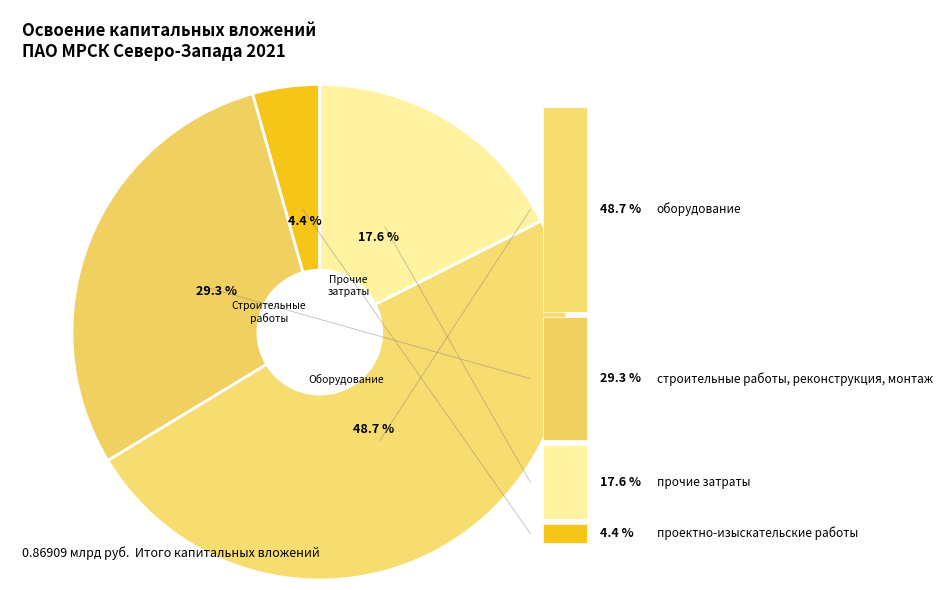

How much of the chart is everything except строительные работы, реконструкция, монтаж?

70.7%